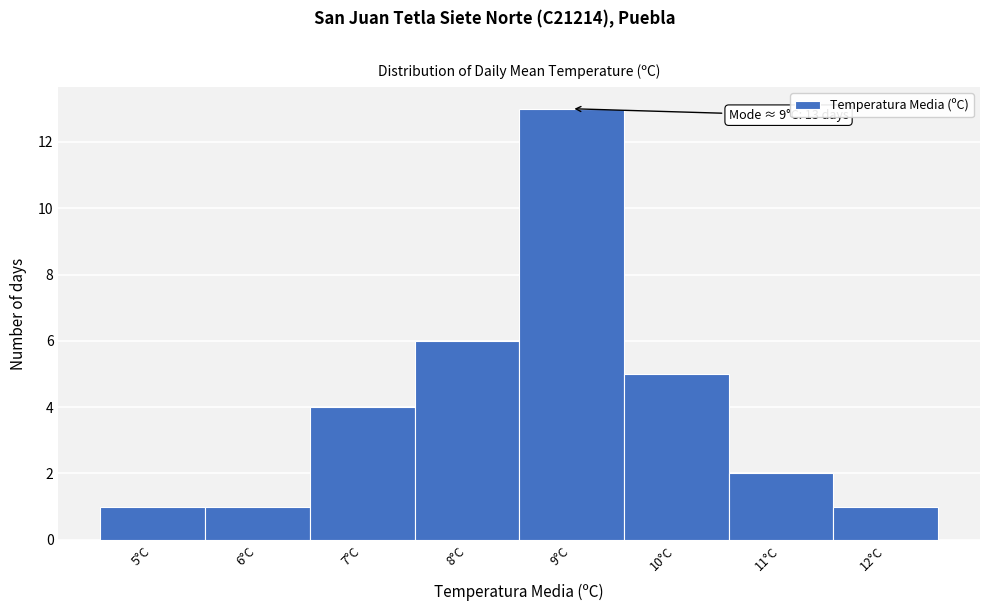

Which range on the x-axis has the tallest bar?

8.5 to 9.5